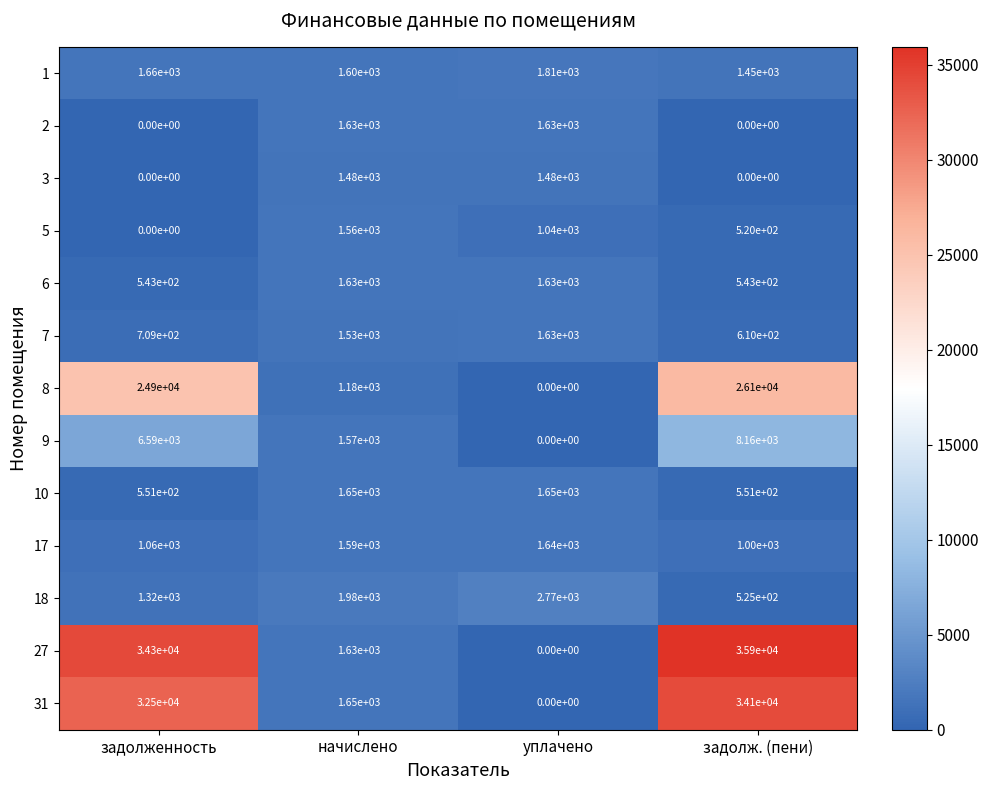

At how many categories does at least one series exceed 15373?

2